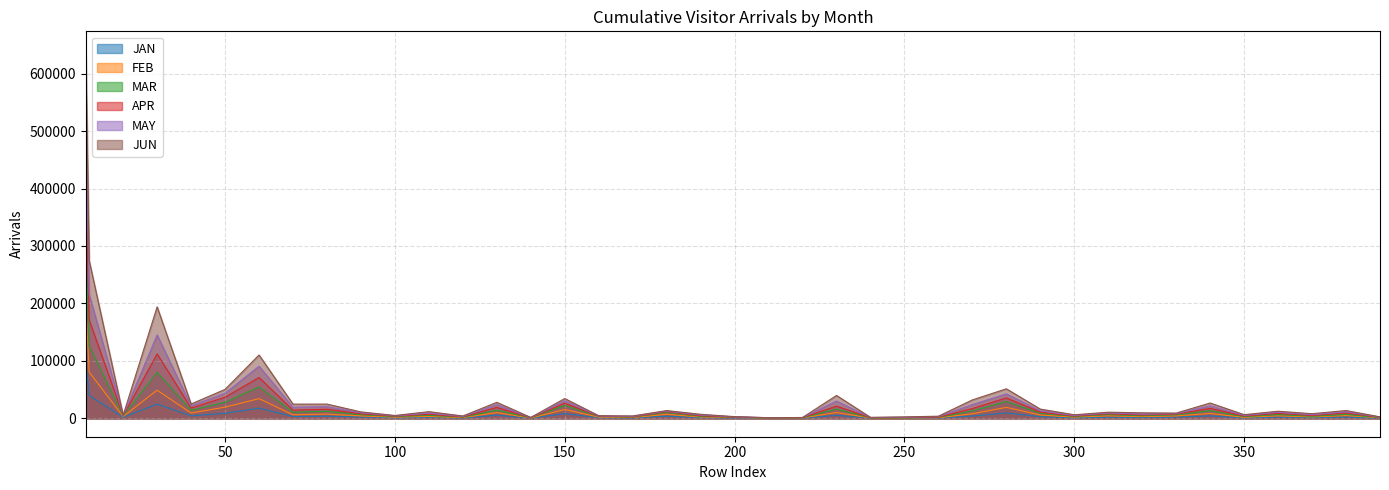

True or false: APR and JUN intersect in this chart.

False